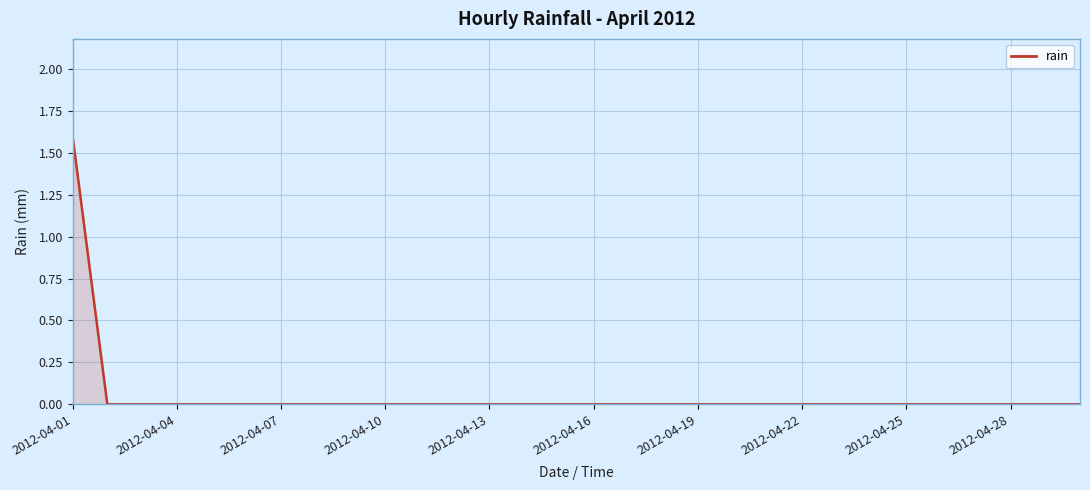

What is the maximum value shown in the chart?

1.6